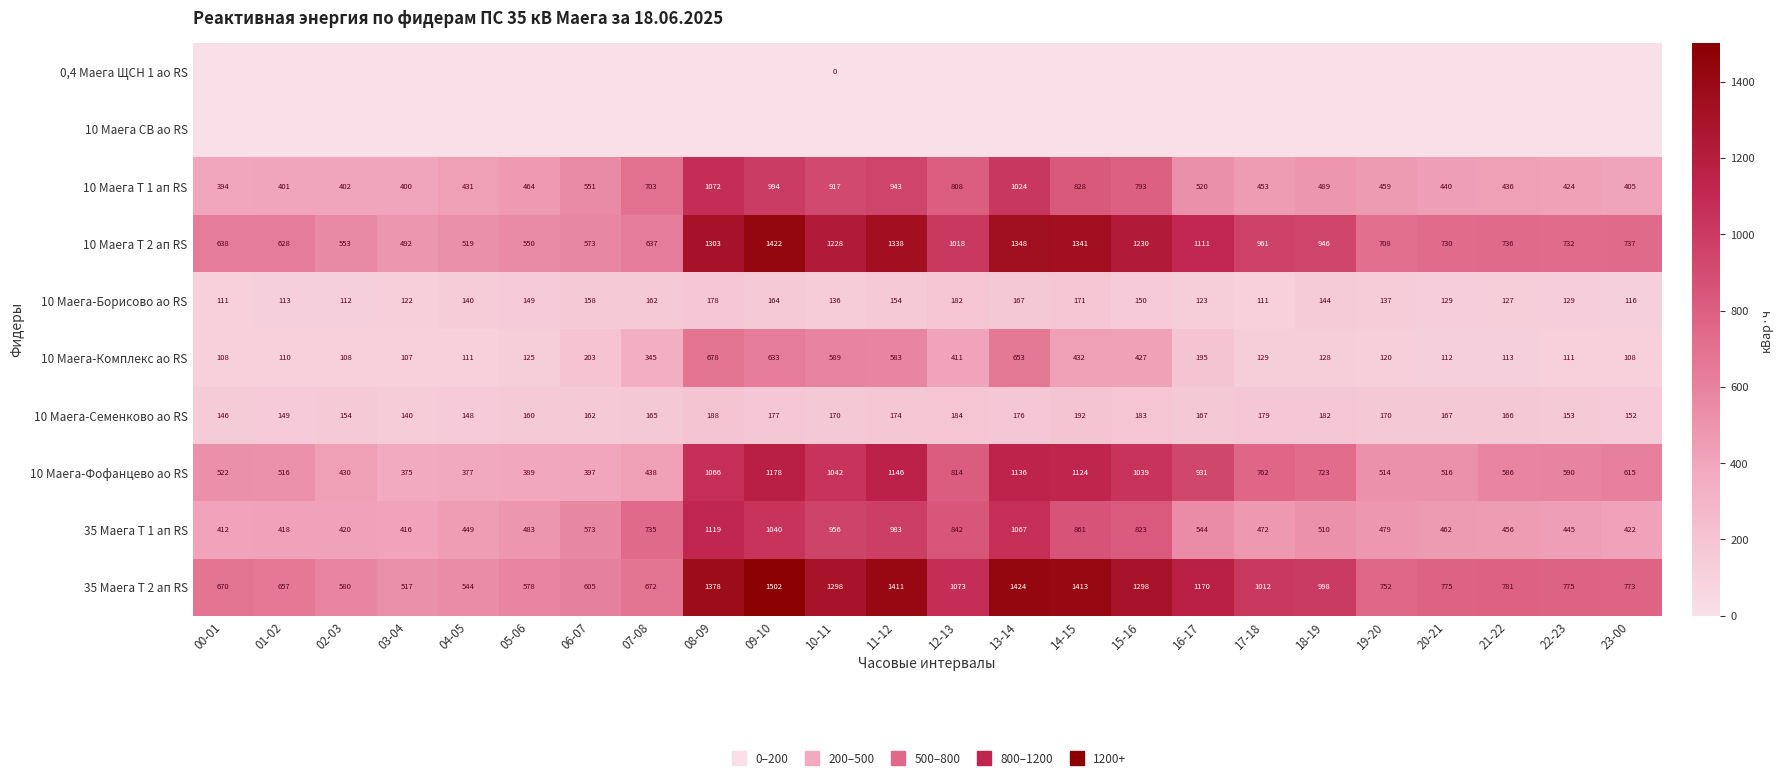

List the labels in order of 10 Маега Т 1 ап RS value, smallest first.

00-01, 03-04, 01-02, 02-03, 23-00, 22-23, 04-05, 21-22, 20-21, 17-18, 19-20, 05-06, 18-19, 16-17, 06-07, 07-08, 15-16, 12-13, 14-15, 10-11, 11-12, 09-10, 13-14, 08-09